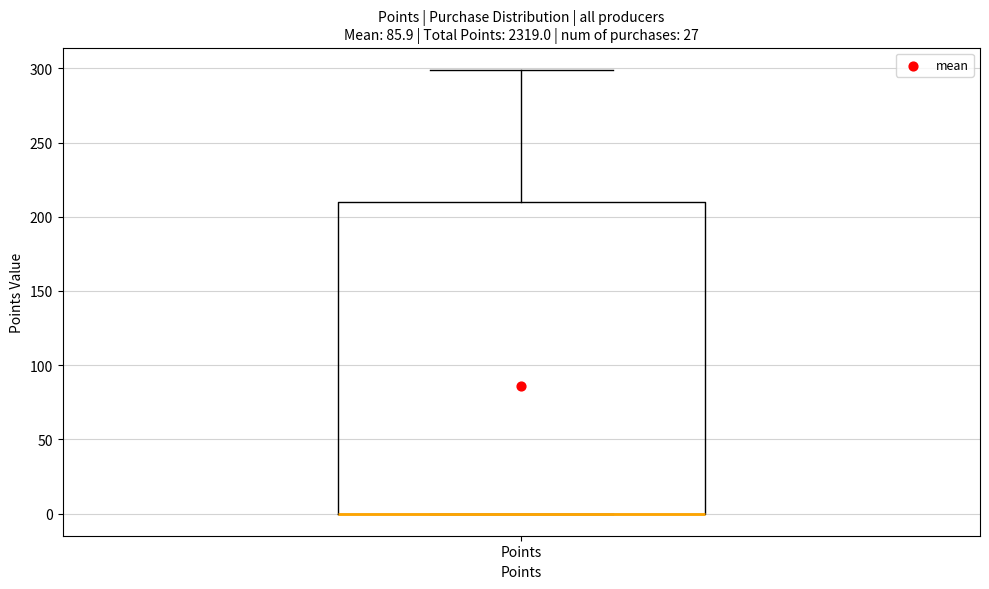

Transcribe this box plot: give where the median line is, the range the box spans, and where the two whiskers end, as read against the y-axis. The values are not printed on the chart, so give them approximately, as read against the axis.

median 0 (drawn on the box's lower edge), box 0 to 210, whiskers 0 to 300